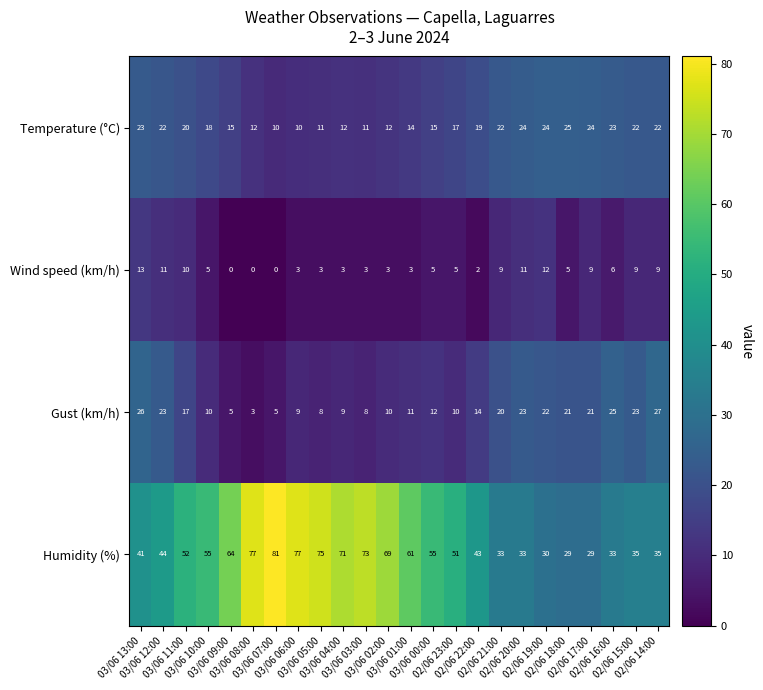

At 03/06 04:00, list the series in order from smallest to largest.

Wind speed (km/h), Gust (km/h), Temperature (°C), Humidity (%)